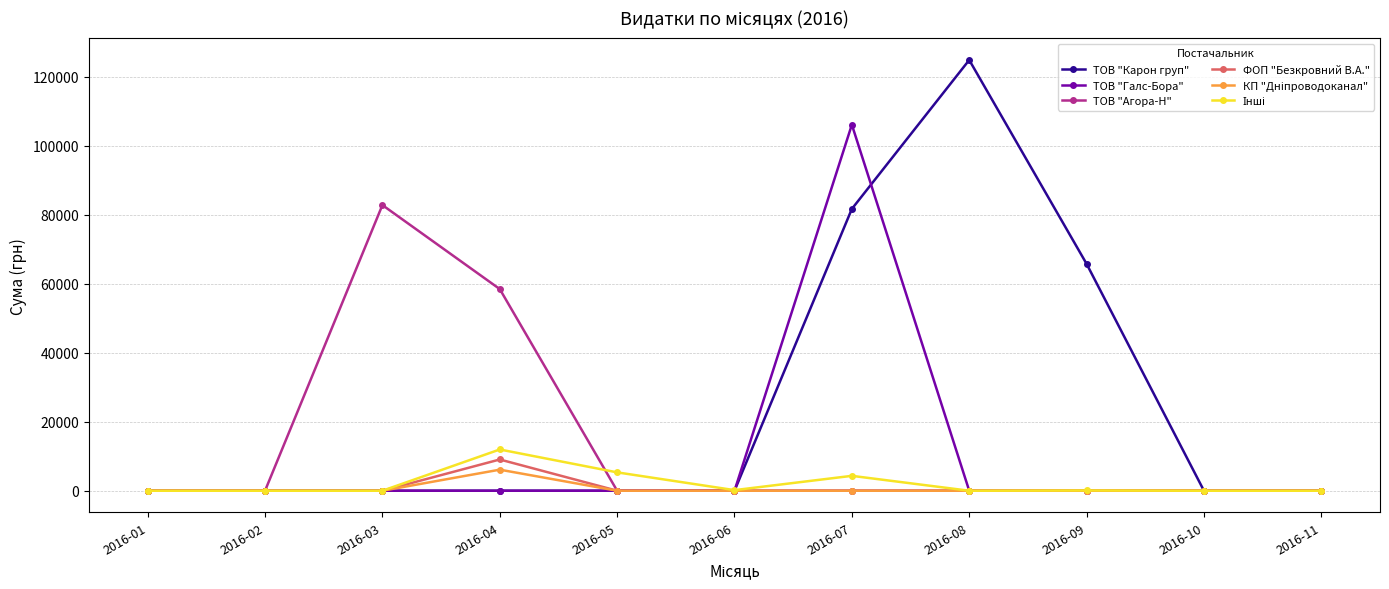

What is the highest value of the ТОВ "Карон груп" series?

124904.8